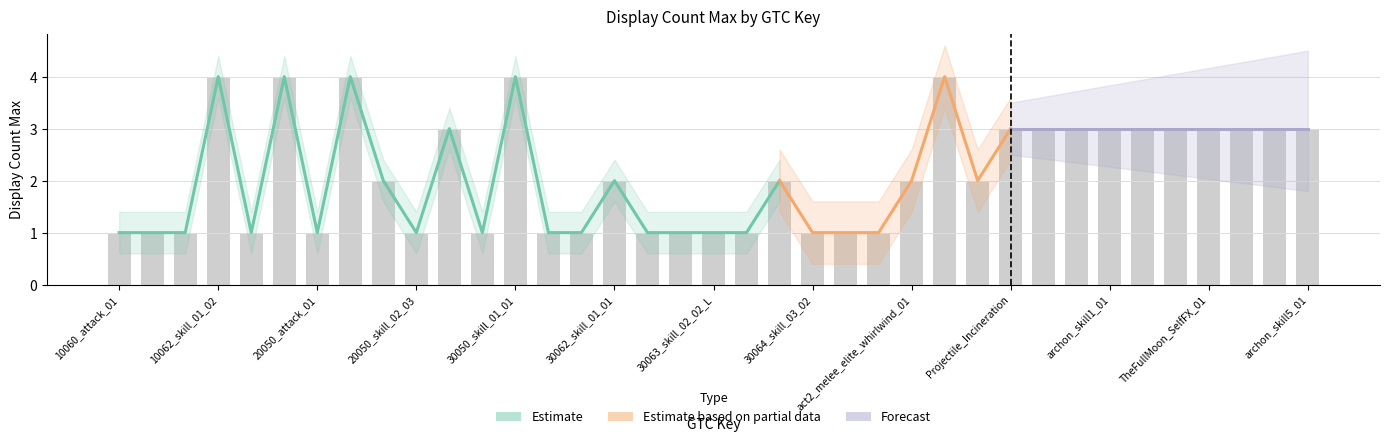

How many values are below 2?

16